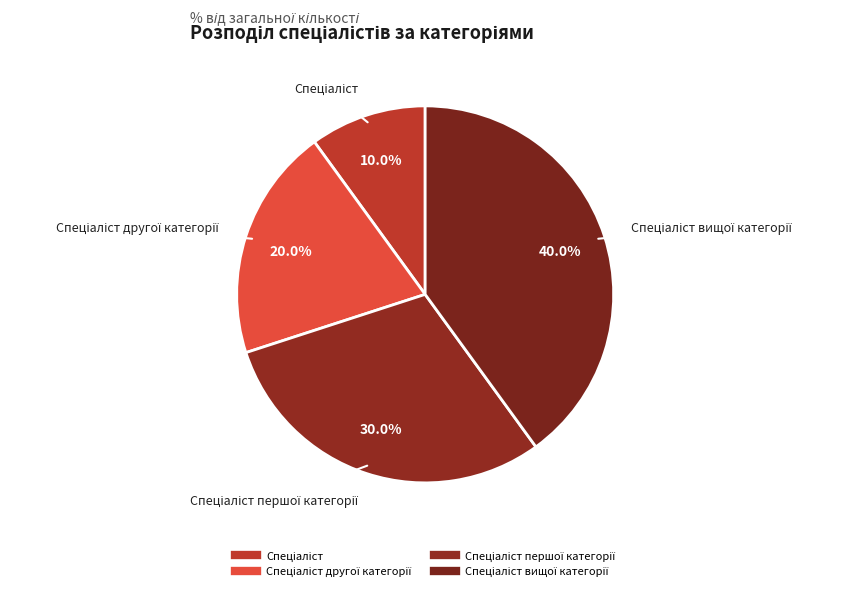

Which category has the smallest portion of the pie?

Спеціаліст